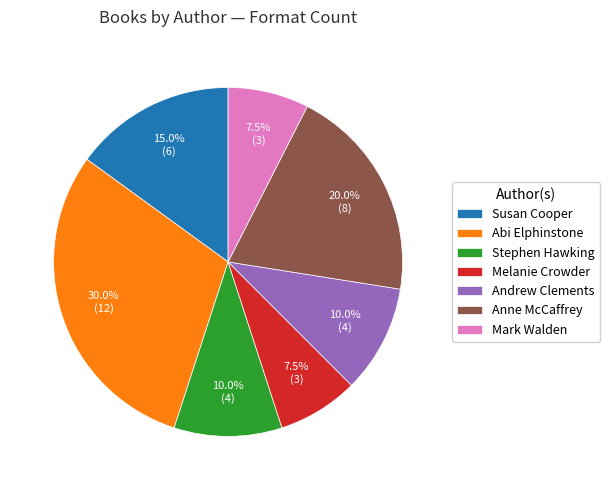

What is the ratio of the value at Melanie Crowder to the value at Mark Walden?

1.0